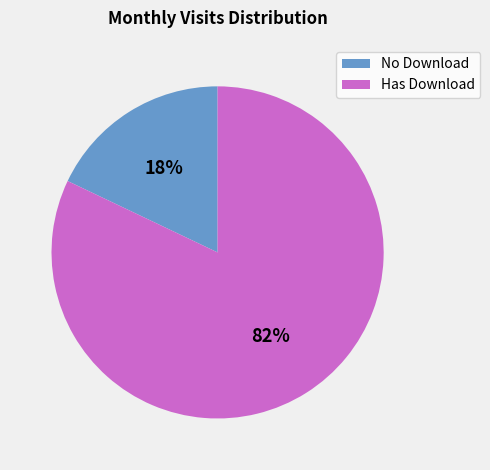

Which slice is the largest?

Has Download